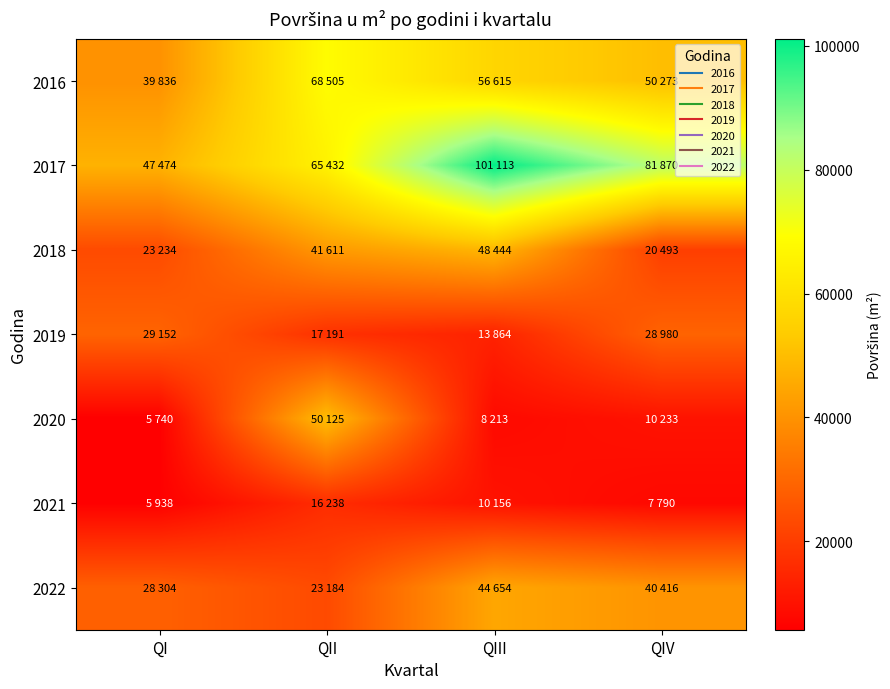

Between QI and QII, which series saw the biggest shift?

2020